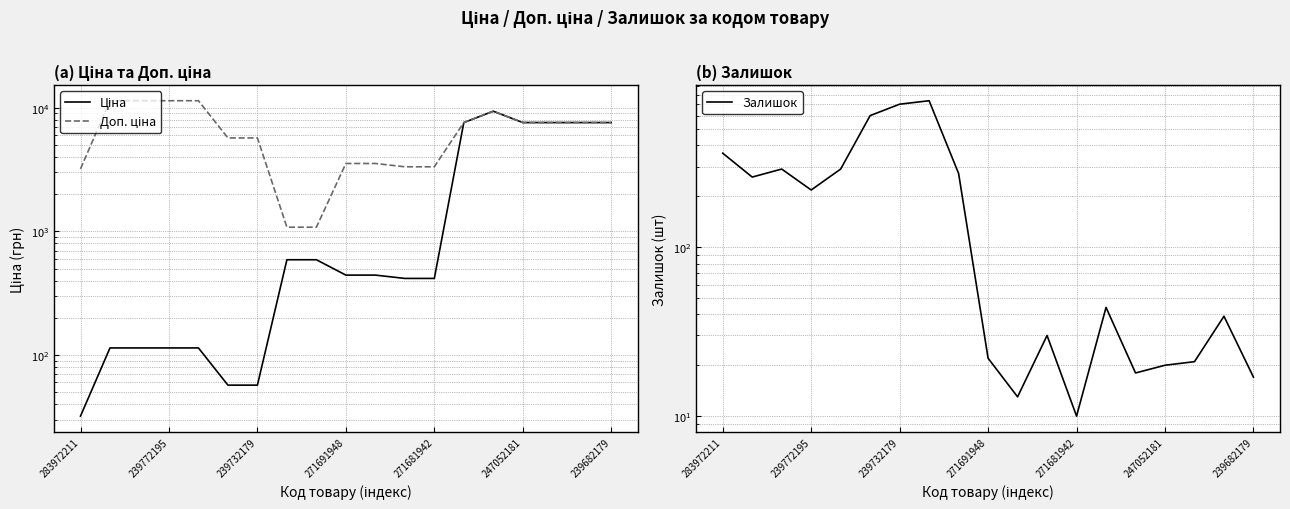

What is the difference between the maximum and minimum values in the Ціна series?

9351.9